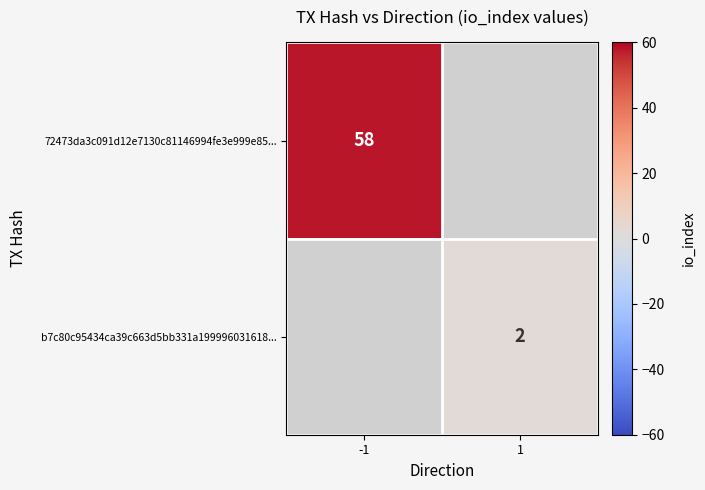

Count the number of data series in this chart.

2